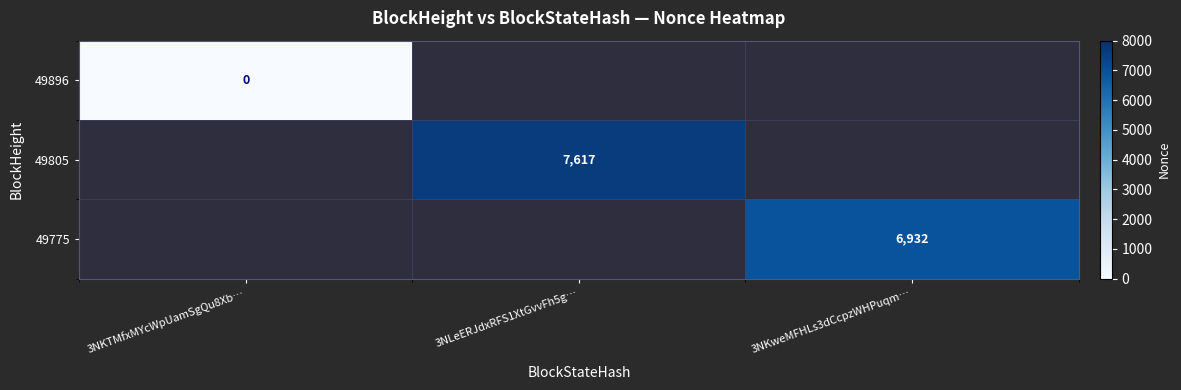

How many categories are shown in the chart?

3